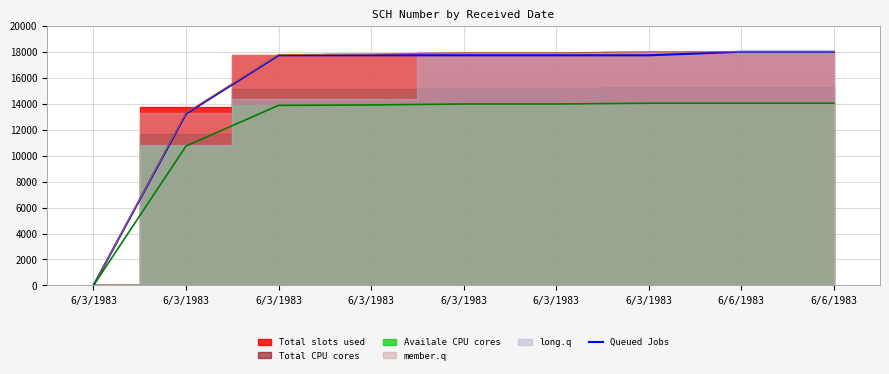

Reading left to right, list all the values displayed in this chart.

6/3/1983=0.0	6/3/1983=13225.7	6/3/1983=17727.2	6/3/1983=17727.2	6/3/1983=17727.2	6/3/1983=17727.2	6/3/1983=17727.2	6/6/1983=18000.0	6/6/1983=18000.0